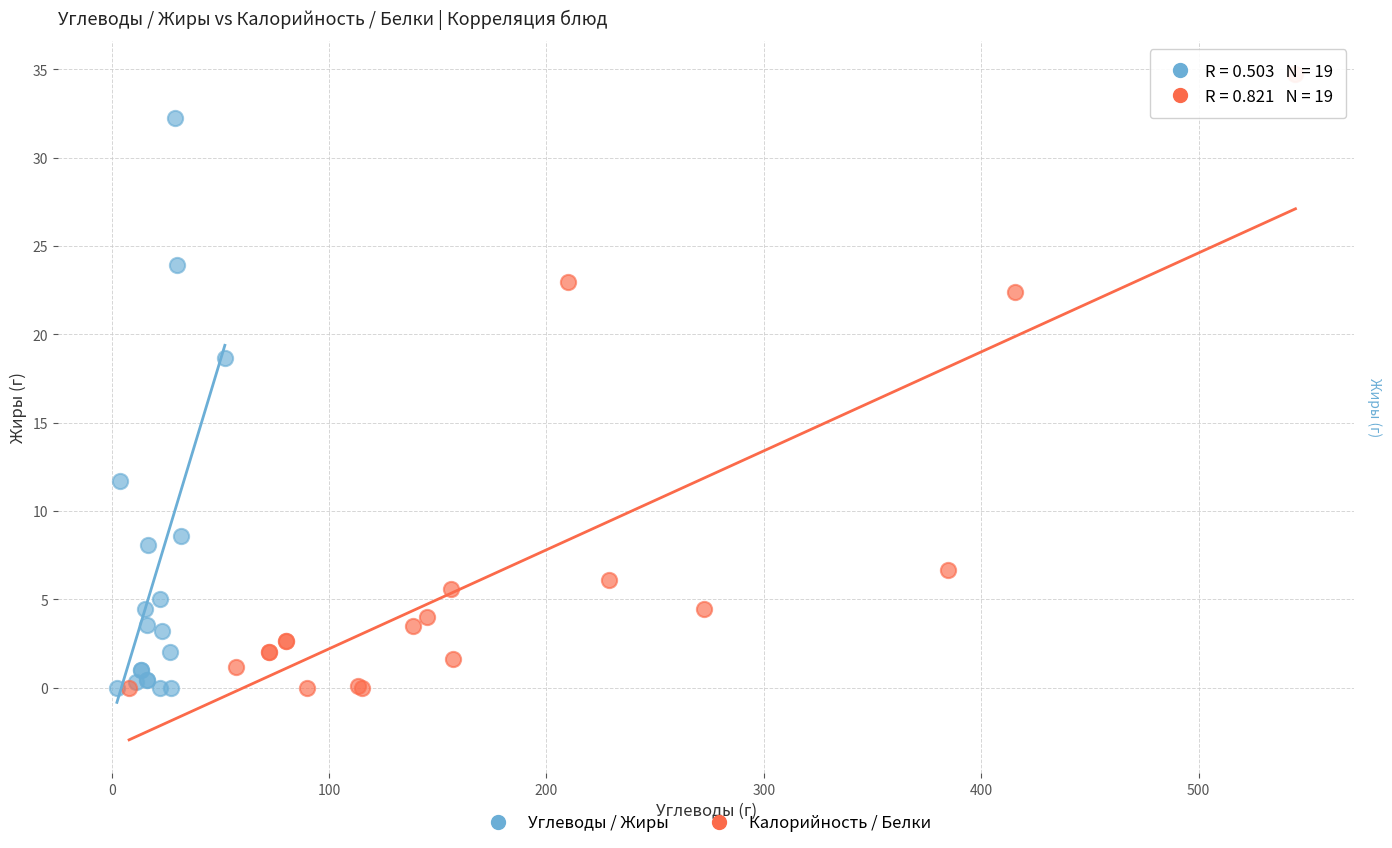

What are all the series names shown in the legend?

Углеводы / Жиры, Калорийность / Белки